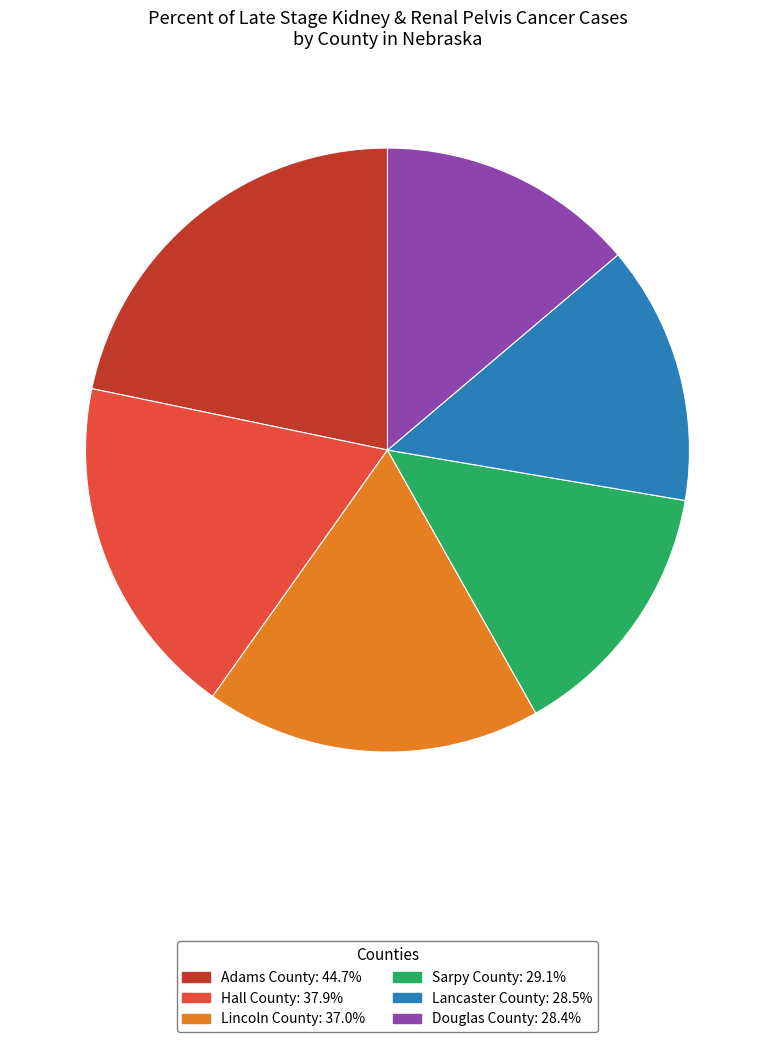

Which slice is the largest?

Adams County